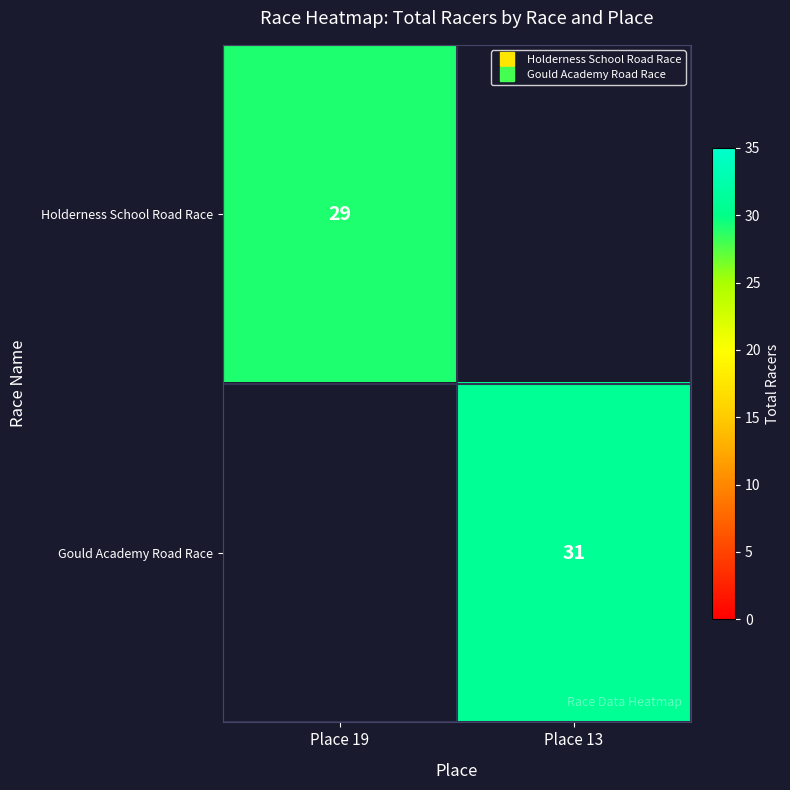

Which has a higher value, Place 19 or Place 13?

Place 13